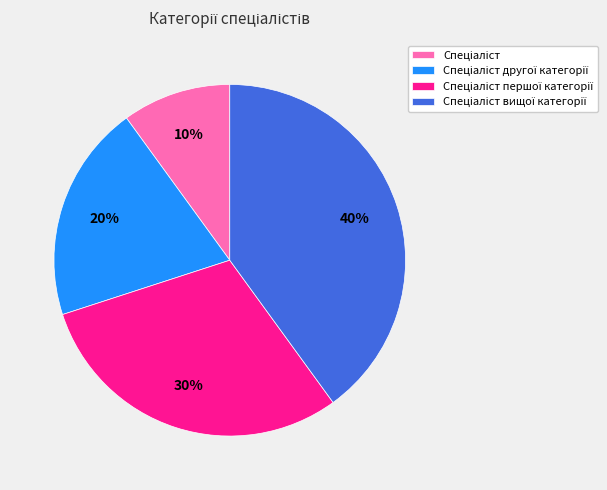

Is there a majority slice in this chart?

No